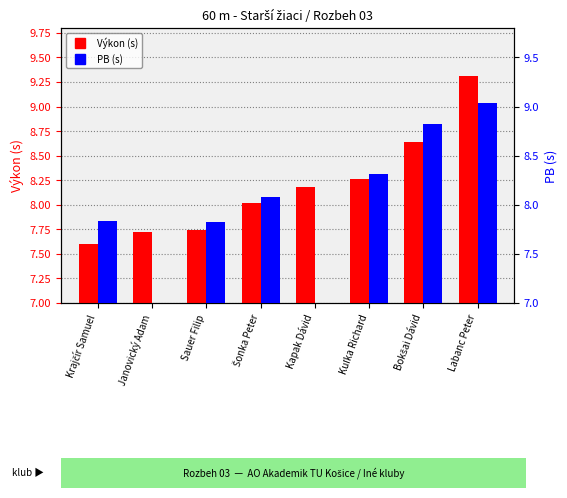

Rank the series at Kuľka Richard from lowest to highest value.

Výkon (s), PB (s)